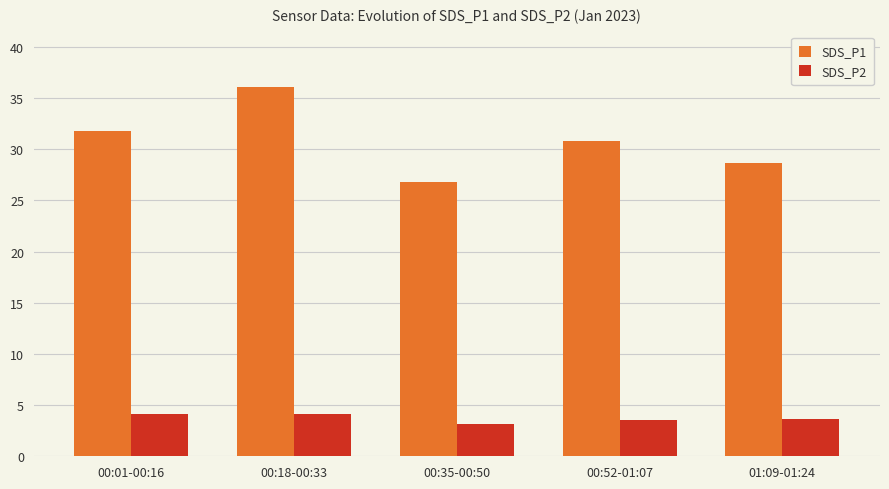

What is the difference between the maximum and second lowest values in the SDS_P2 series?

0.6